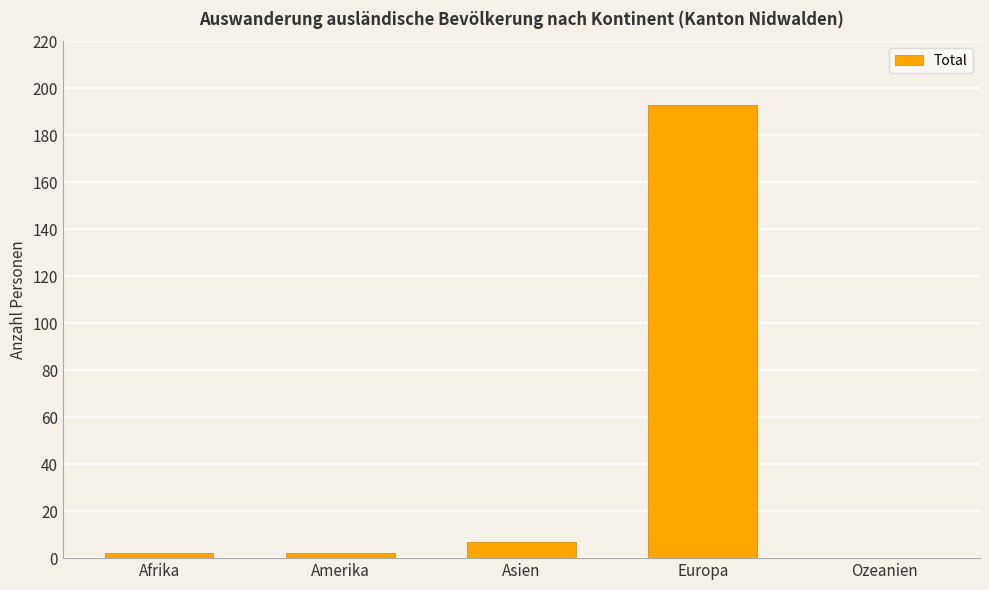

What is the sum of all values?

204